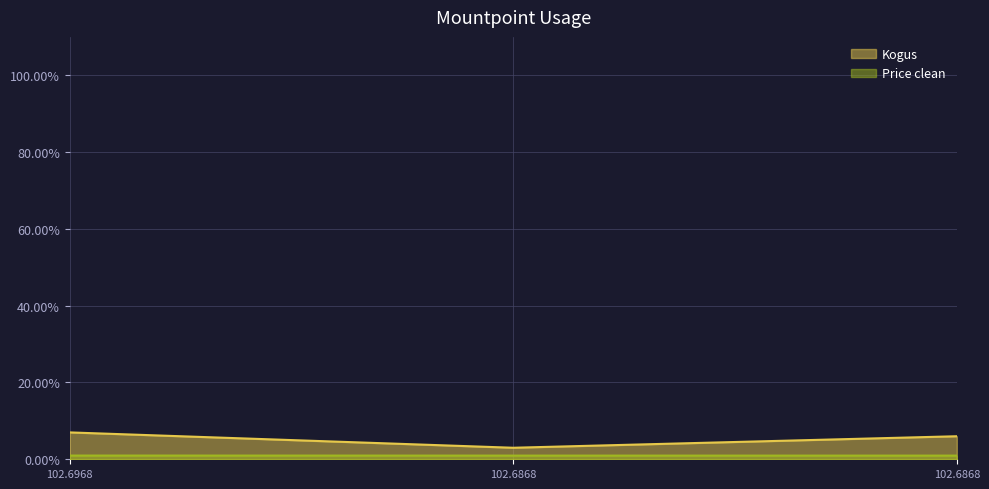

Count the number of data series in this chart.

2